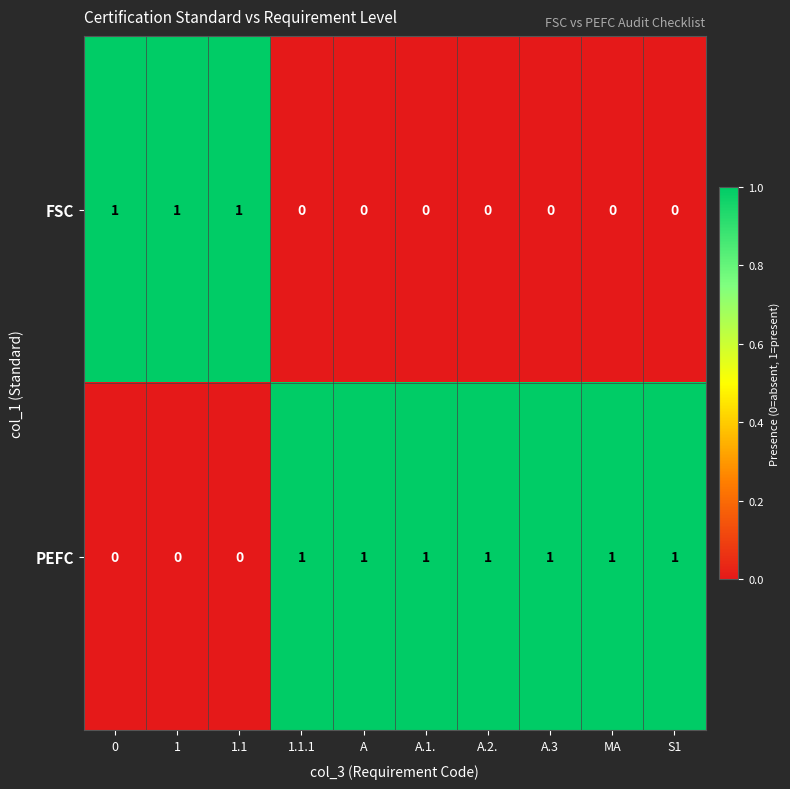

What is the sum of all PEFC values?

7